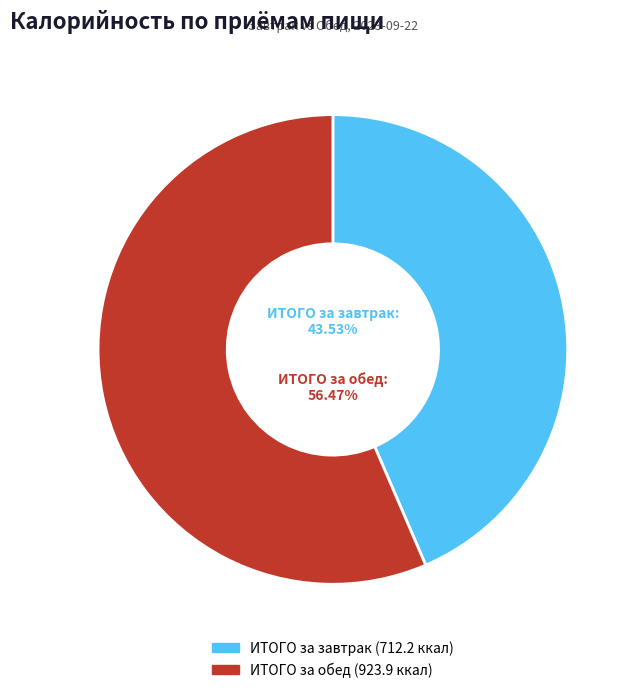

To the nearest percent, what portion does ИТОГО за обед represent?

56%